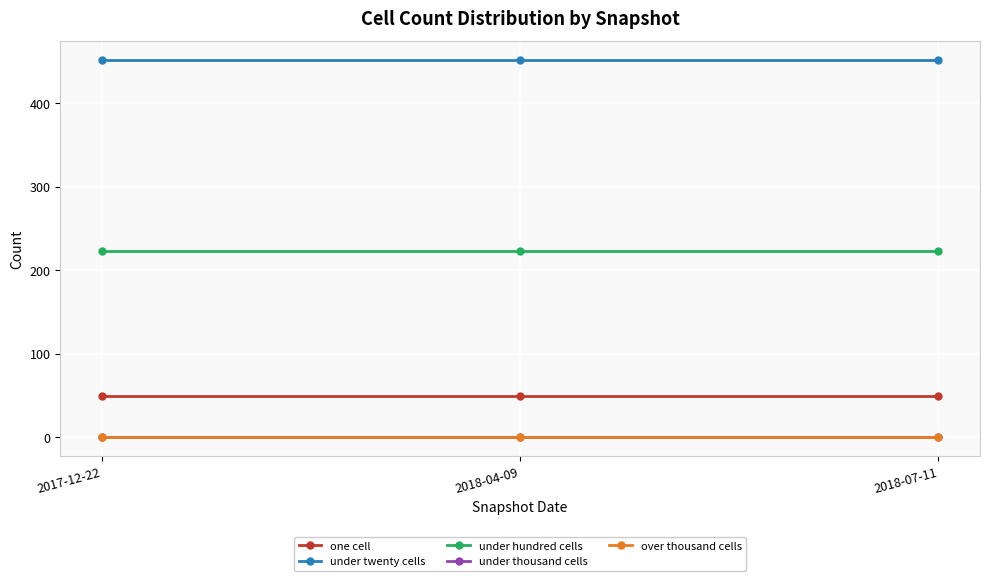

At which label does under thousand cells reach its peak?

2017-12-22